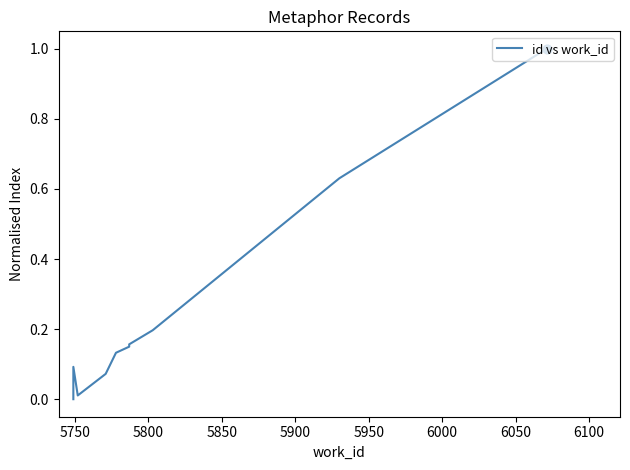

Between 5900 and 5850, which is larger?

5900